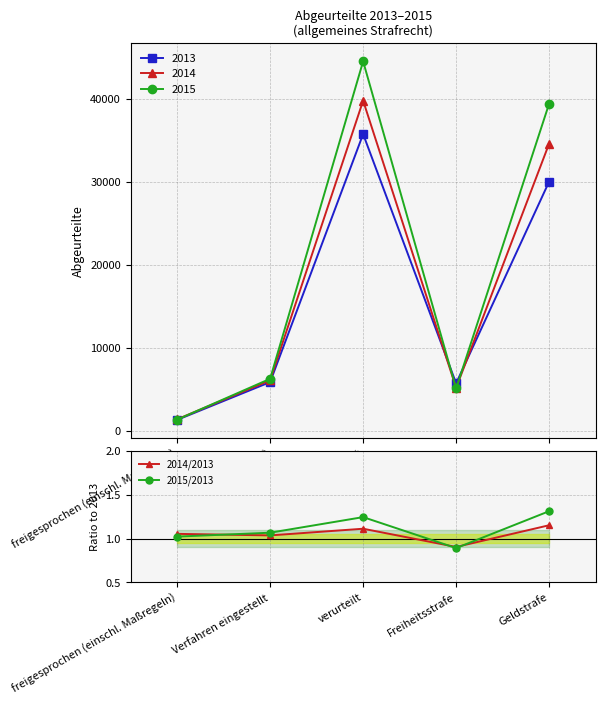

How many interior local valleys does the 2015/2013 series have?

1